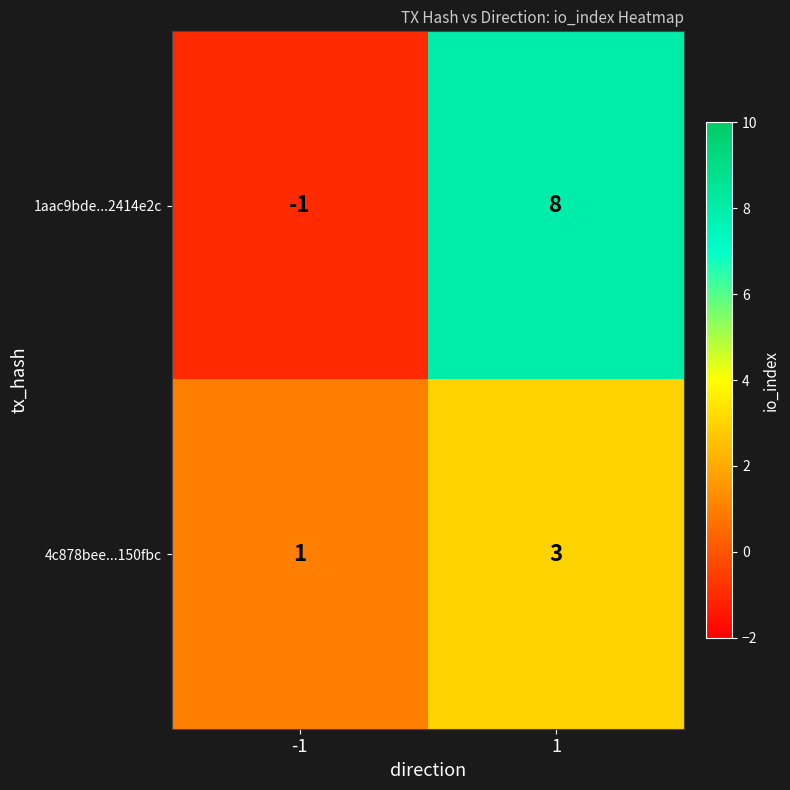

What is the total value across all series at 1?

11